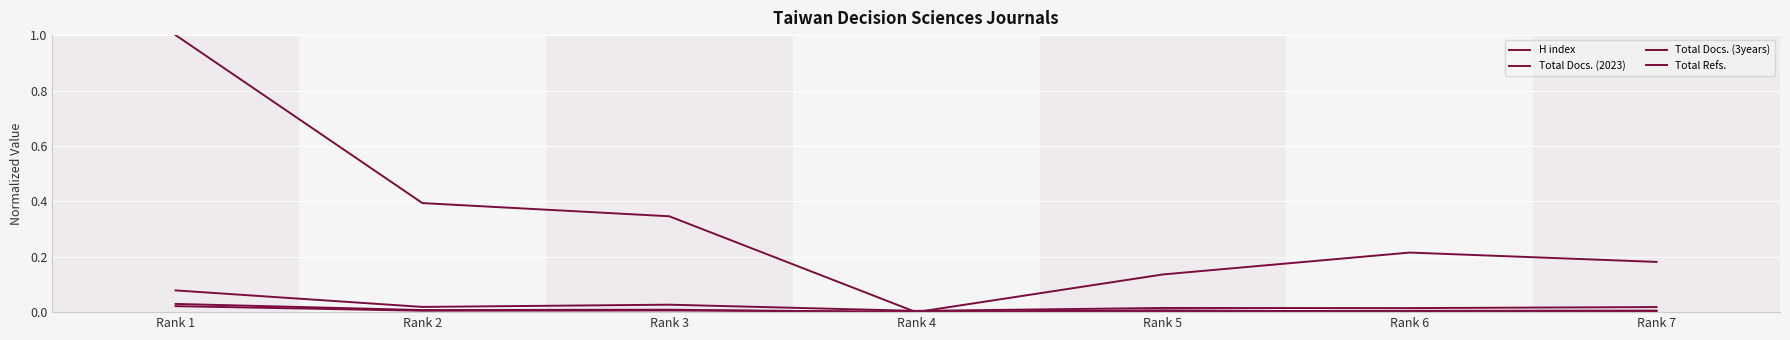

How many lines are shown in the chart?

4